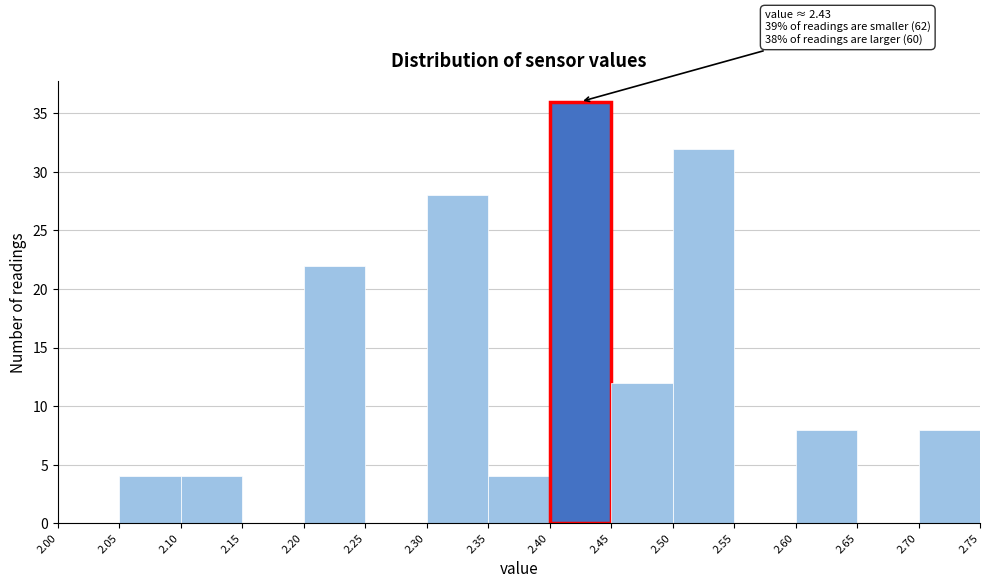

Over which range of the x-axis is the bar tallest?

2.40 to 2.45